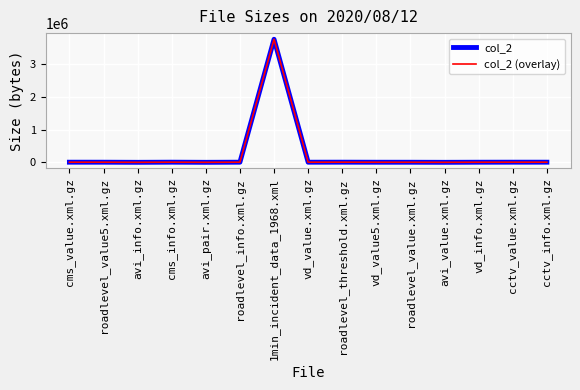

What position from the right is roadlevel_value.xml.gz?

5